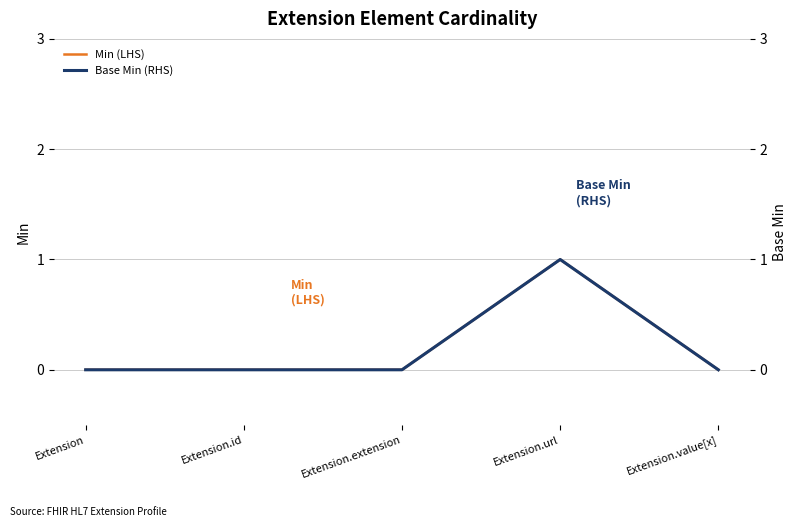

What is the label of the 1st point from the right?

Extension.value[x]